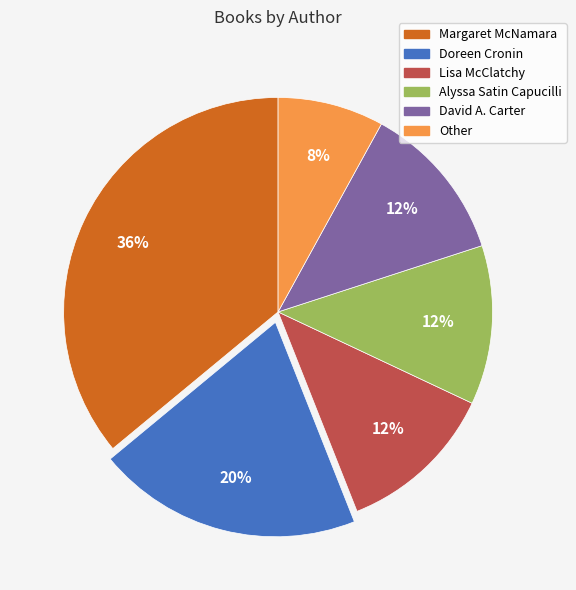

Does David A. Carter represent more than half of the total?

No